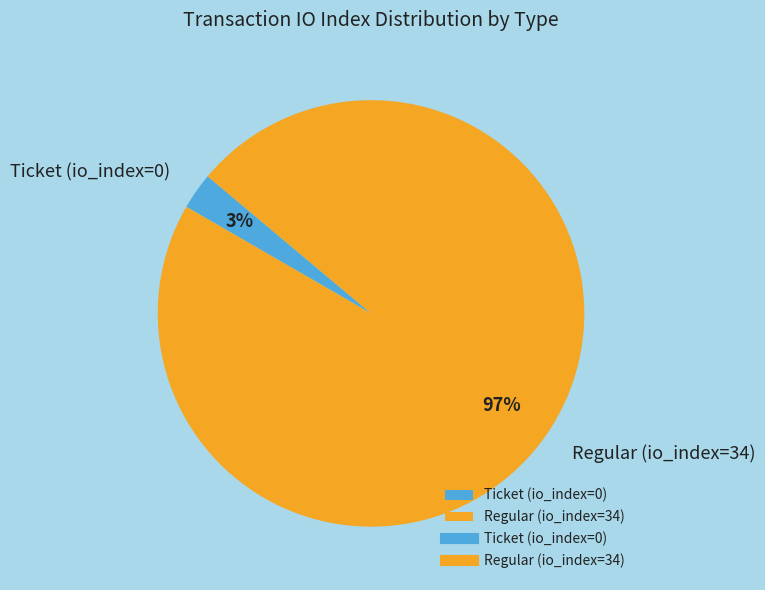

Between Regular (io_index=34) and Ticket (io_index=0), which is larger?

Regular (io_index=34)